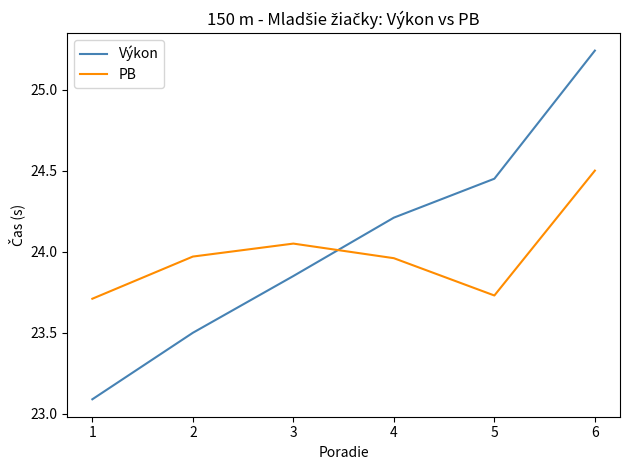

True or false: Výkon has a value of 23.1 at 1.

True